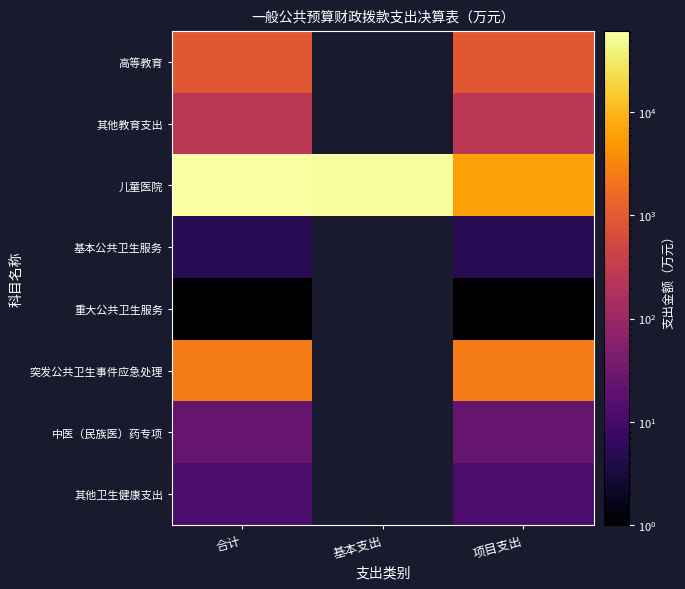

Which series has the largest range (max minus min)?

儿童医院